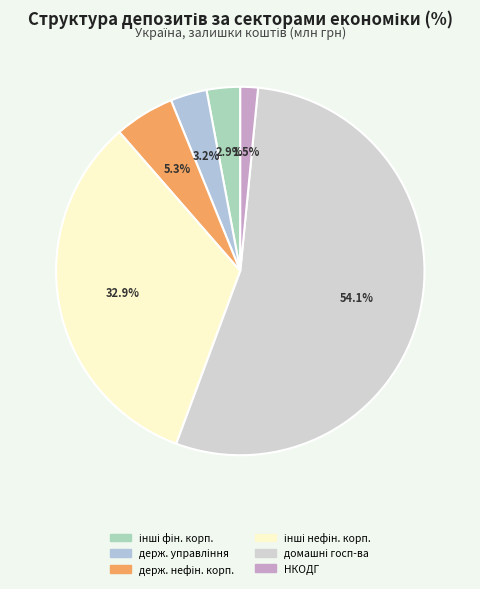

How many segments does this pie chart have?

6